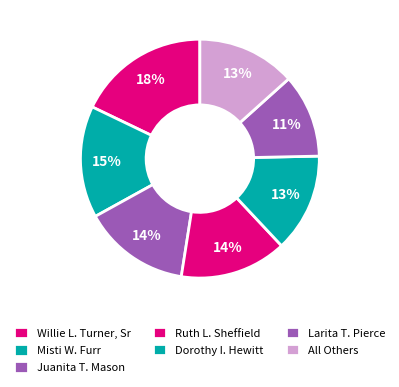

Is there any slice that represents more than half of the pie?

No